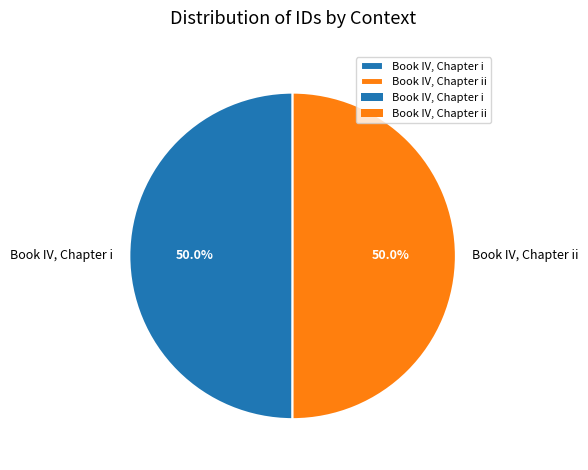

Approximately how many times larger is the value at Book IV, Chapter ii compared to Book IV, Chapter i?

1.0